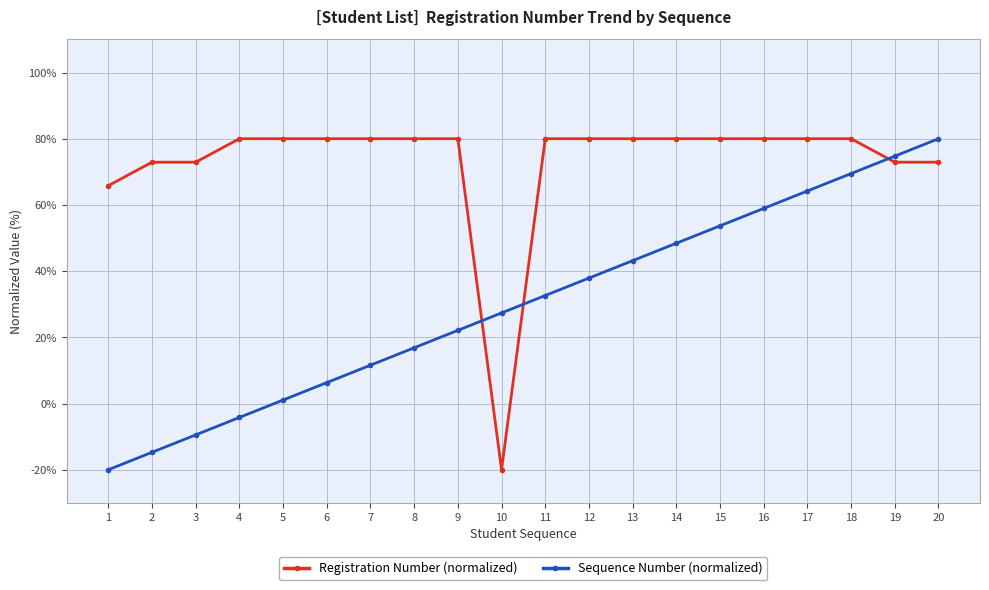

Which category has the lowest value in the Sequence Number (normalized) series?

1